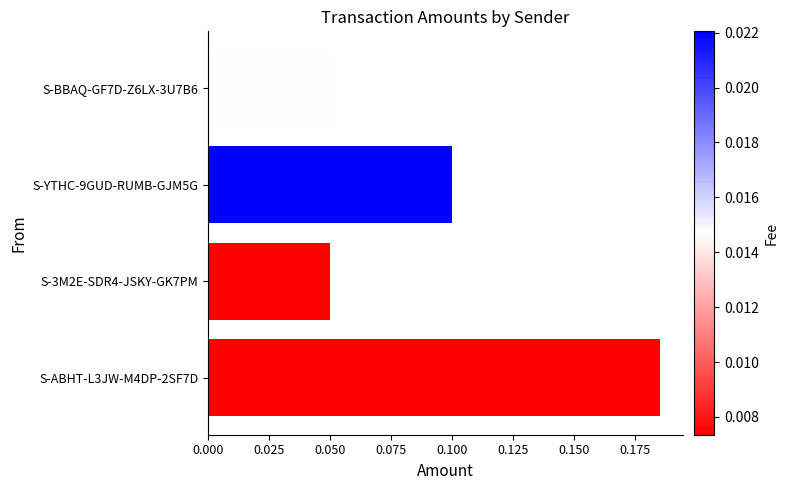

Count the values in the range 0 to 1.

4